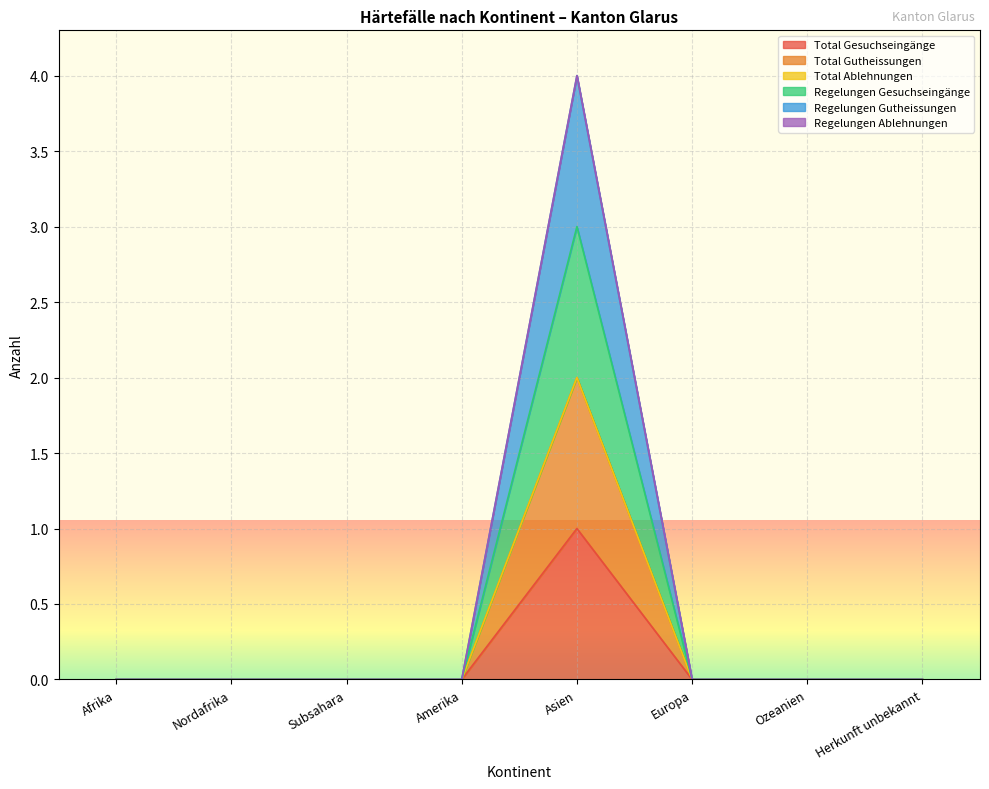

True or false: Regelungen Gesuchseingänge and Regelungen Gutheissungen intersect in this chart.

False